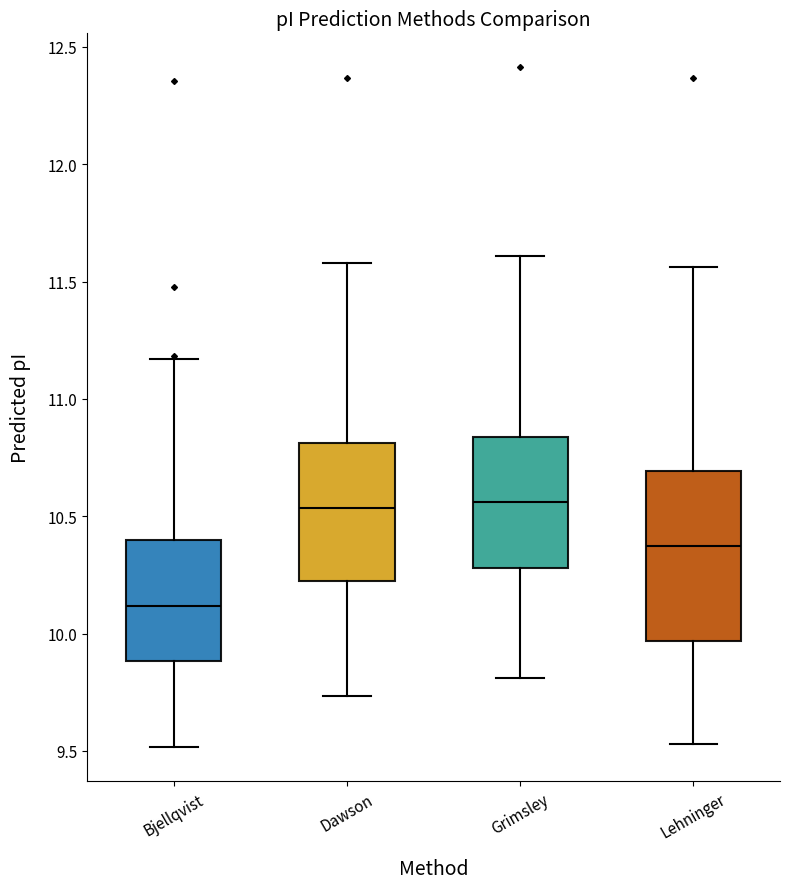

Reading left to right, read every box against the y-axis: the position of its median line, the range the box covers, and the ends of its whiskers. The values are not printed on the chart, so give them approximately, as read against the axis.

Bjellqvist: median 10.10, box 9.90 to 10.40, whiskers 9.50 to 11.15
Dawson: median 10.55, box 10.20 to 10.80, whiskers 9.75 to 11.60
Grimsley: median 10.55, box 10.30 to 10.85, whiskers 9.80 to 11.60
Lehninger: median 10.35, box 9.95 to 10.70, whiskers 9.55 to 11.55